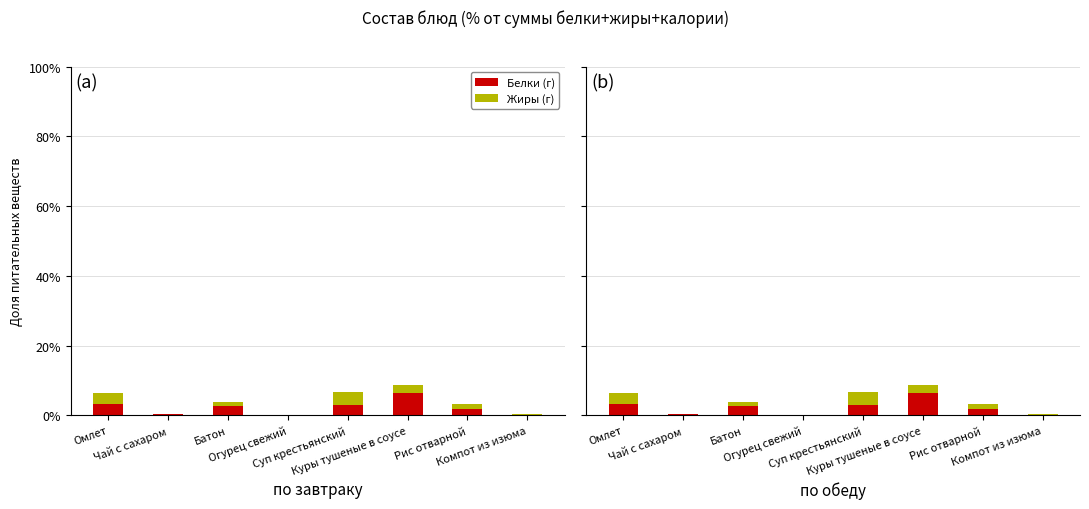

Which label corresponds to the largest value in the chart?

Куры тушеные в соусе